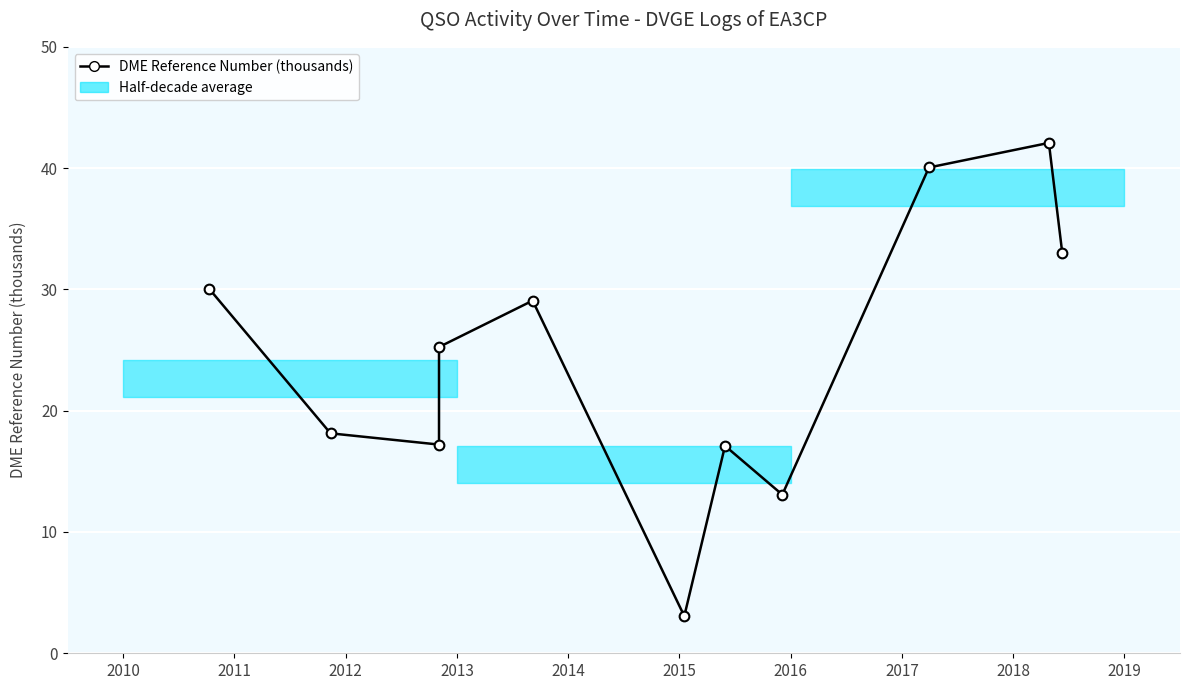

What is the average value?

24.4